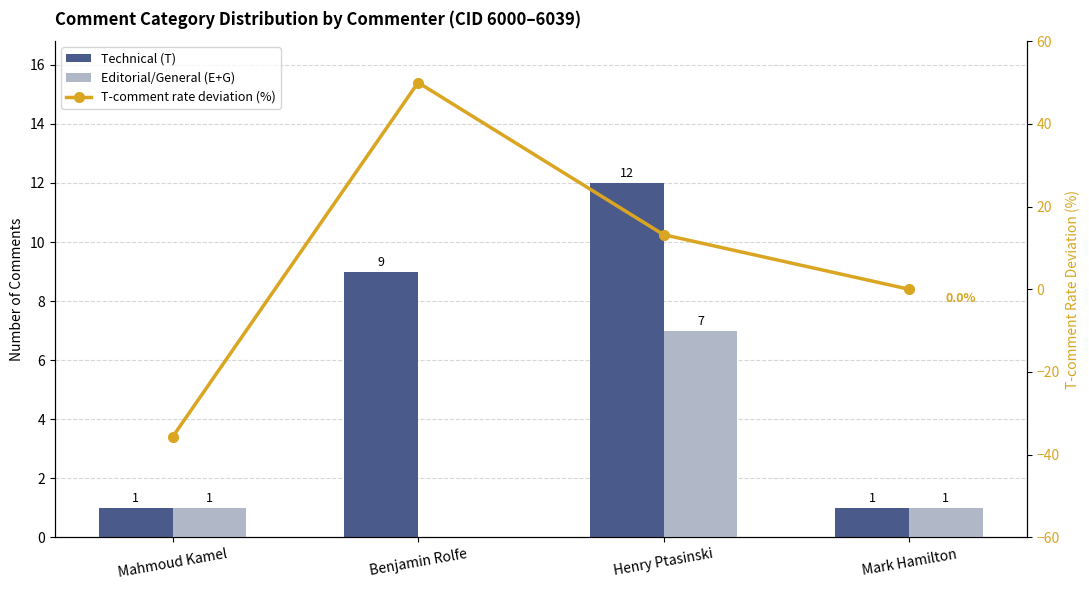

At which label does T-comment rate deviation (%) reach its minimum?

Mahmoud Kamel